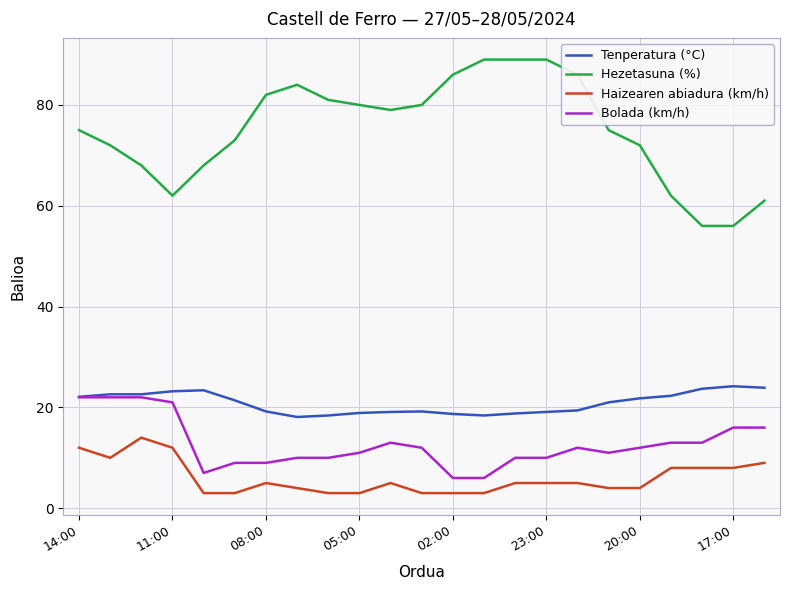

What is the maximum value shown in the chart?

89.0